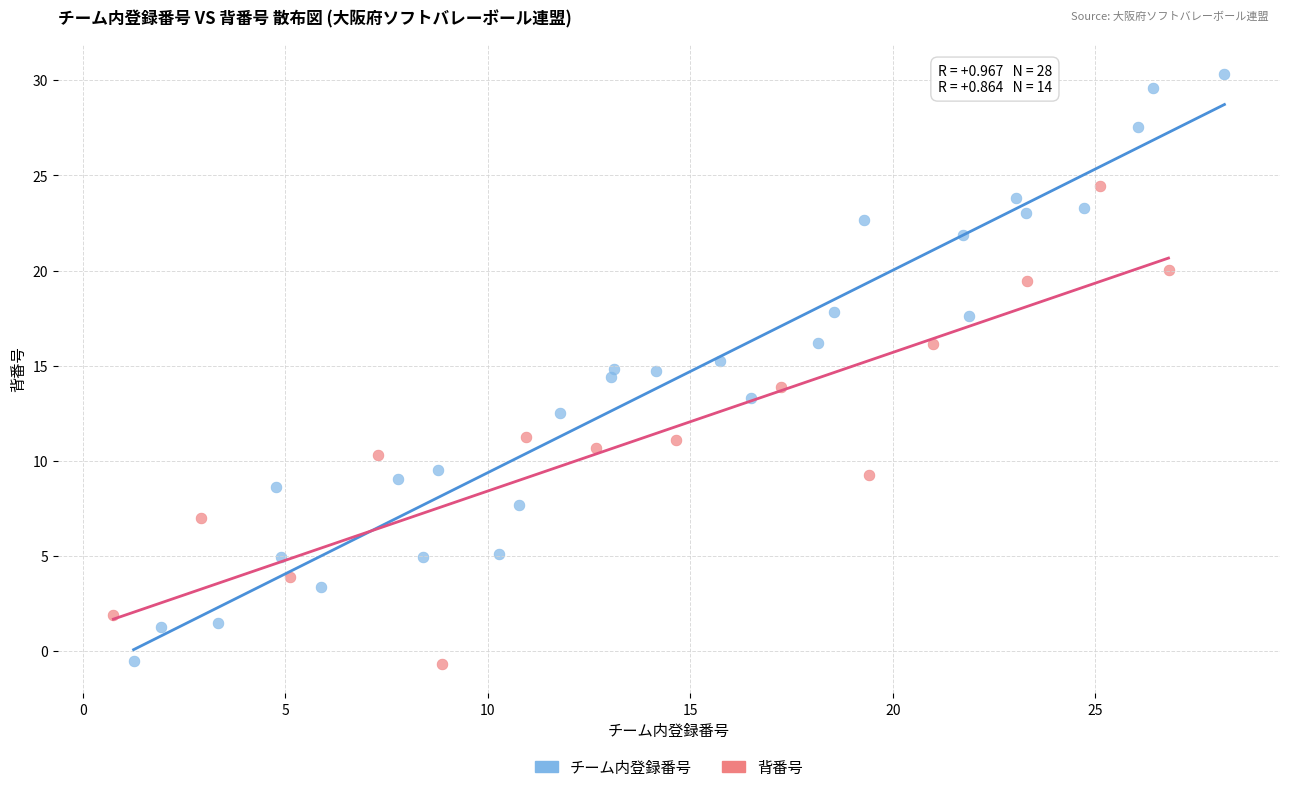

Which series contains the highest Y value?

チーム内登録番号